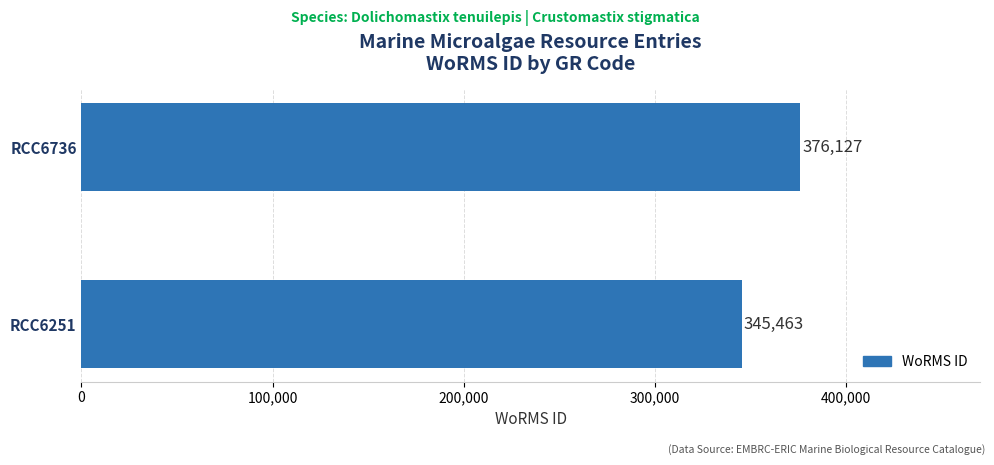

Which has a higher value, RCC6736 or RCC6251?

RCC6736